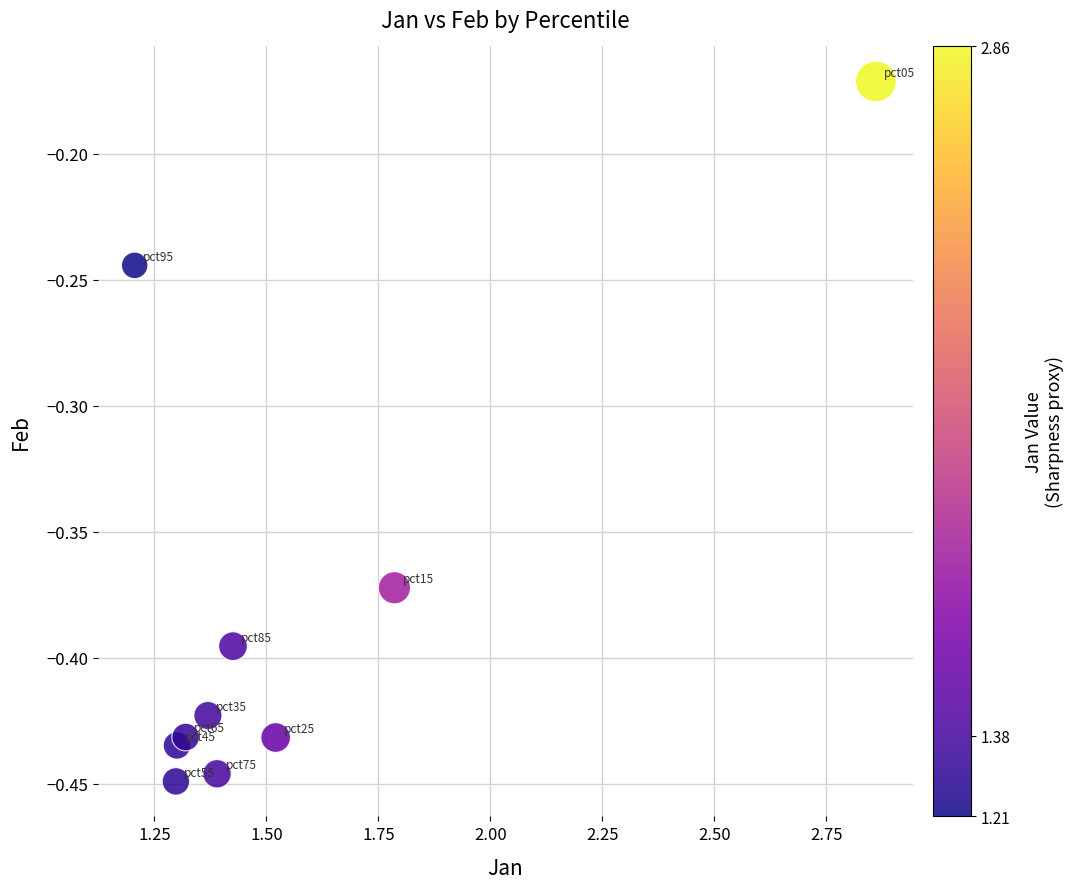

What is the range of X values (max minus min)?

1.7